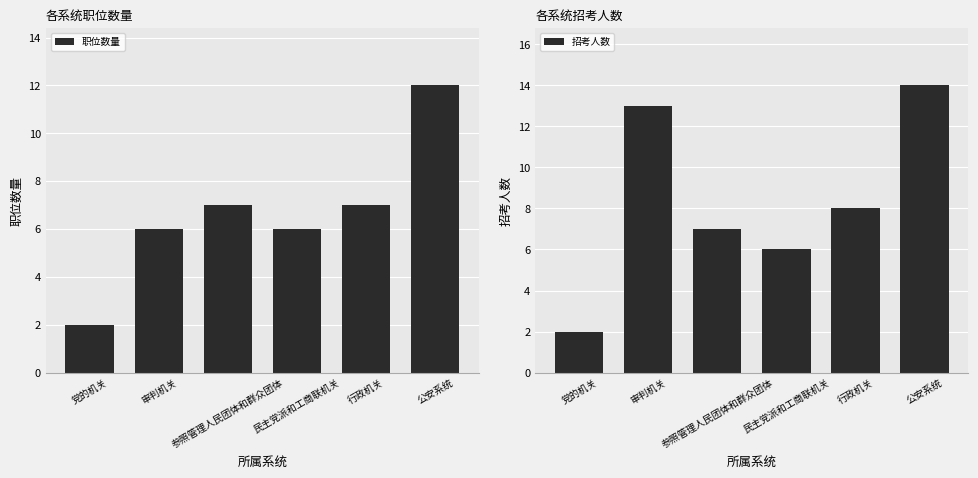

Reading left to right, extract all data points from this chart.

职位数量: 2	6	7	6	7	12
招考人数: 2	13	7	6	8	14